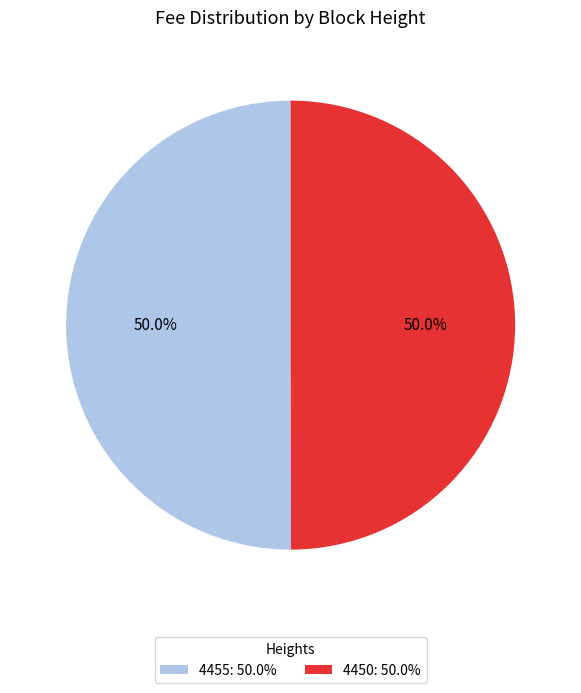

What is the total percentage of 4450 and 4455?

100.0%